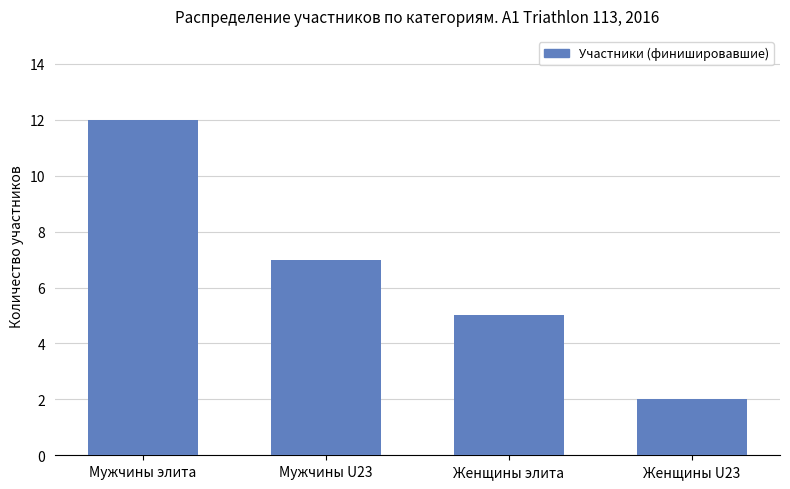

What is the difference between the maximum and minimum values?

10